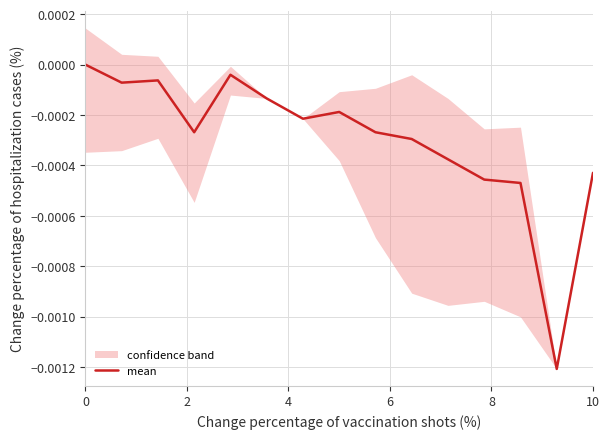

The chart shows a value of -0.0 at 10. True or false?

True